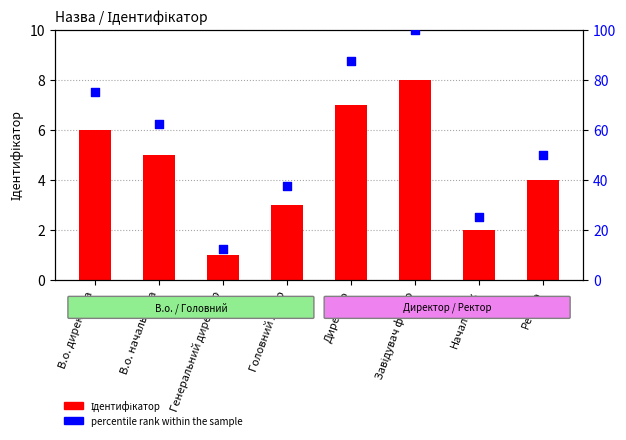

At which category is the sum across all series the highest?

Завідувач філією